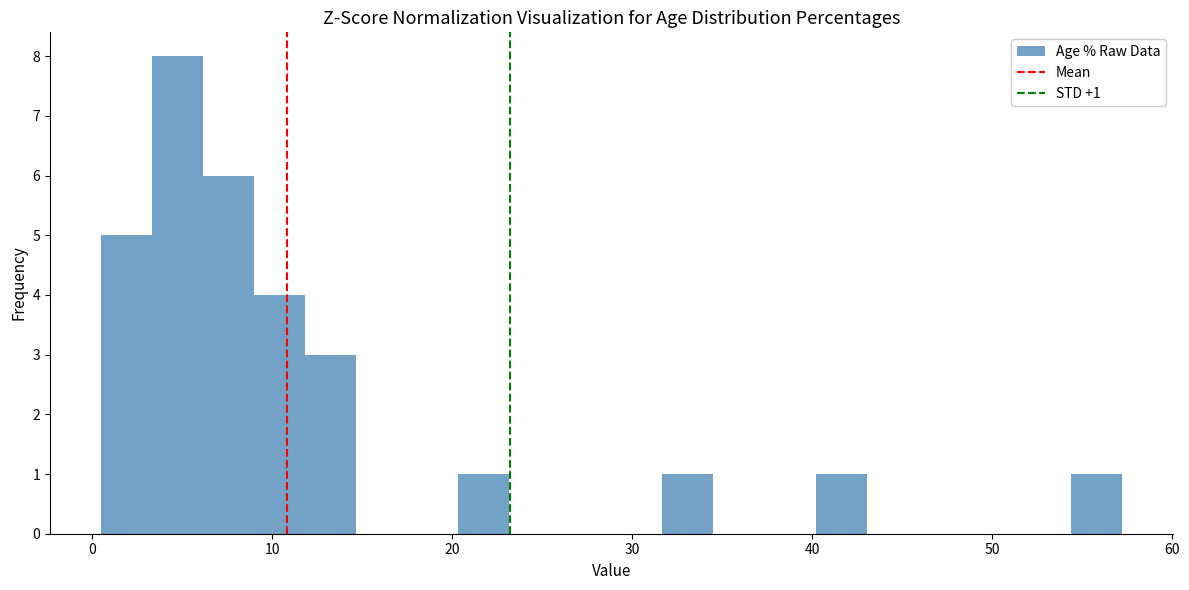

Around what value on the x-axis is the tallest bar? Give the approximate position of its centre, as read against the axis.

5